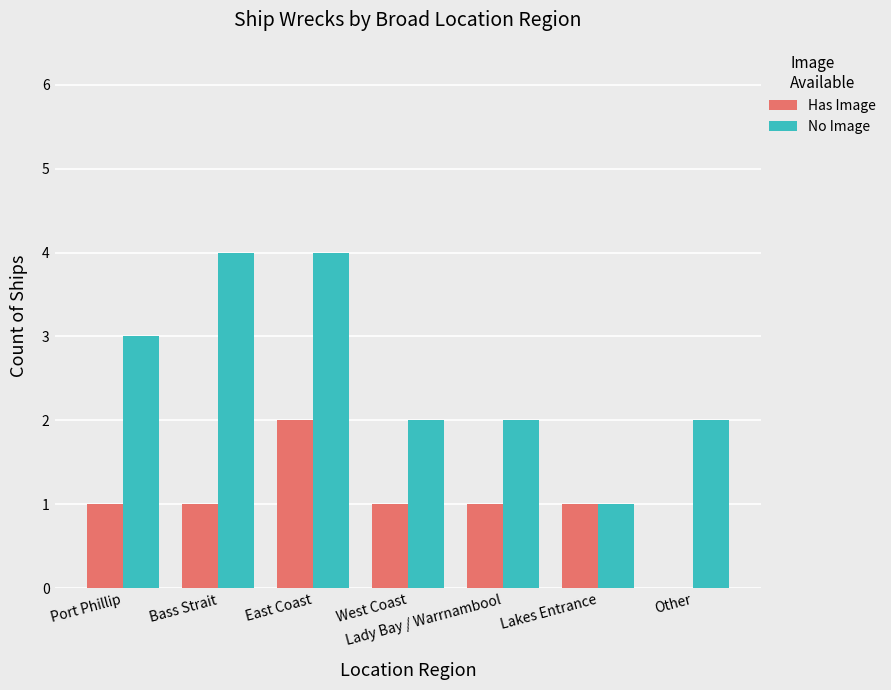

What is the total value across all series at West Coast?

3